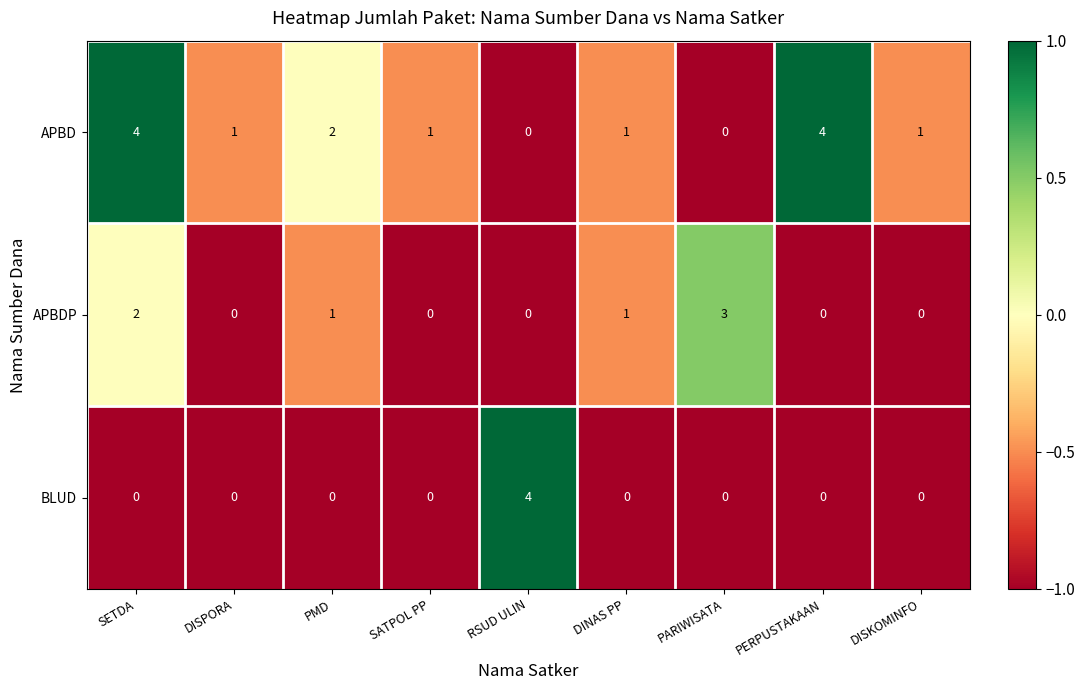

Which series changed the most between SETDA and PERPUSTAKAAN?

APBDP